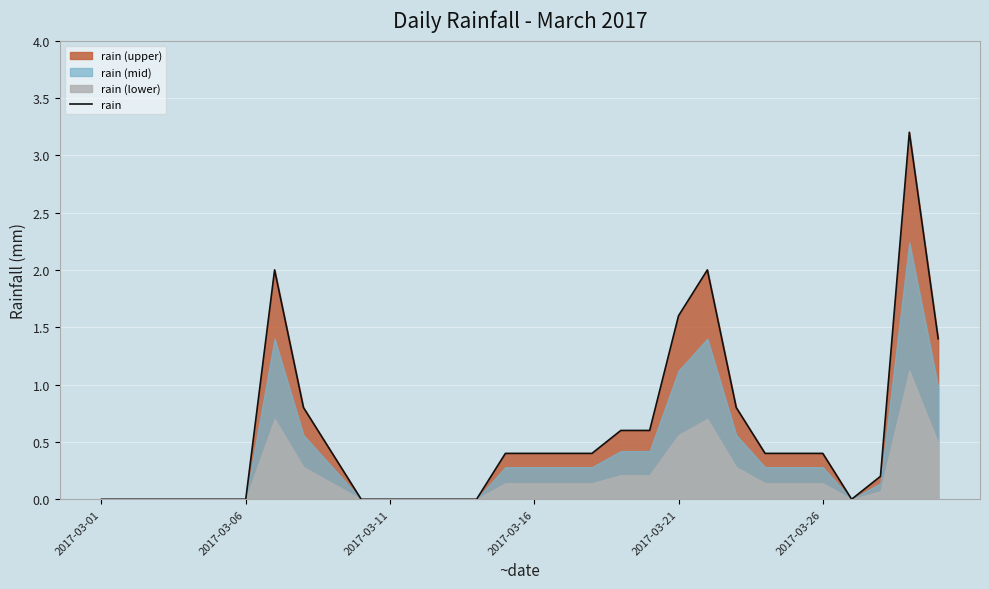

The value of rain at 2017-03-26 is 0.1. True or false?

False